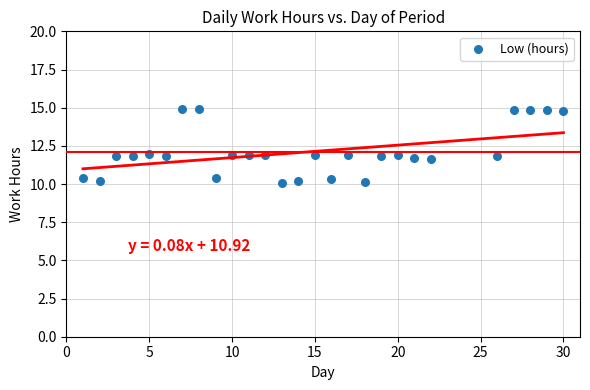

What is the range of X values (max minus min)?

29.0